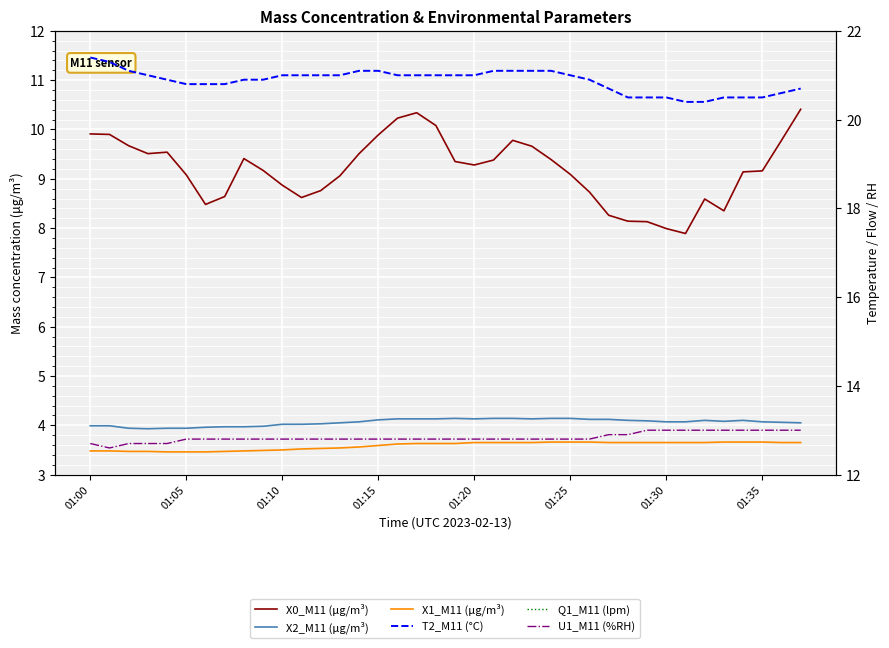

Which series has the largest total across all categories?

T2_M11 (°C)